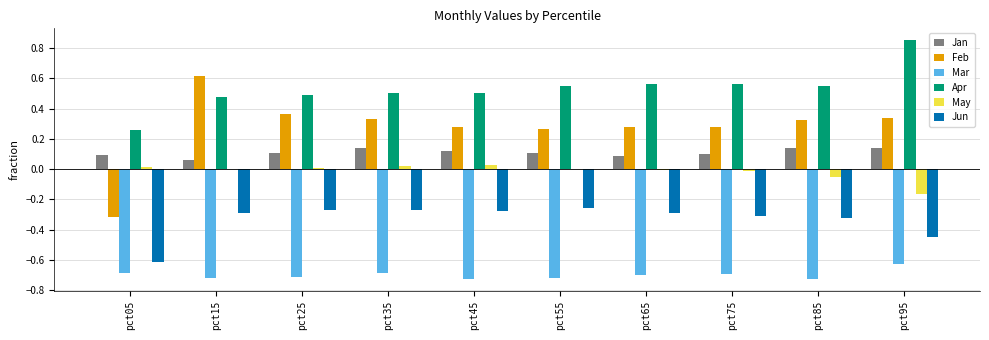

Which series has the largest total across all categories?

Apr